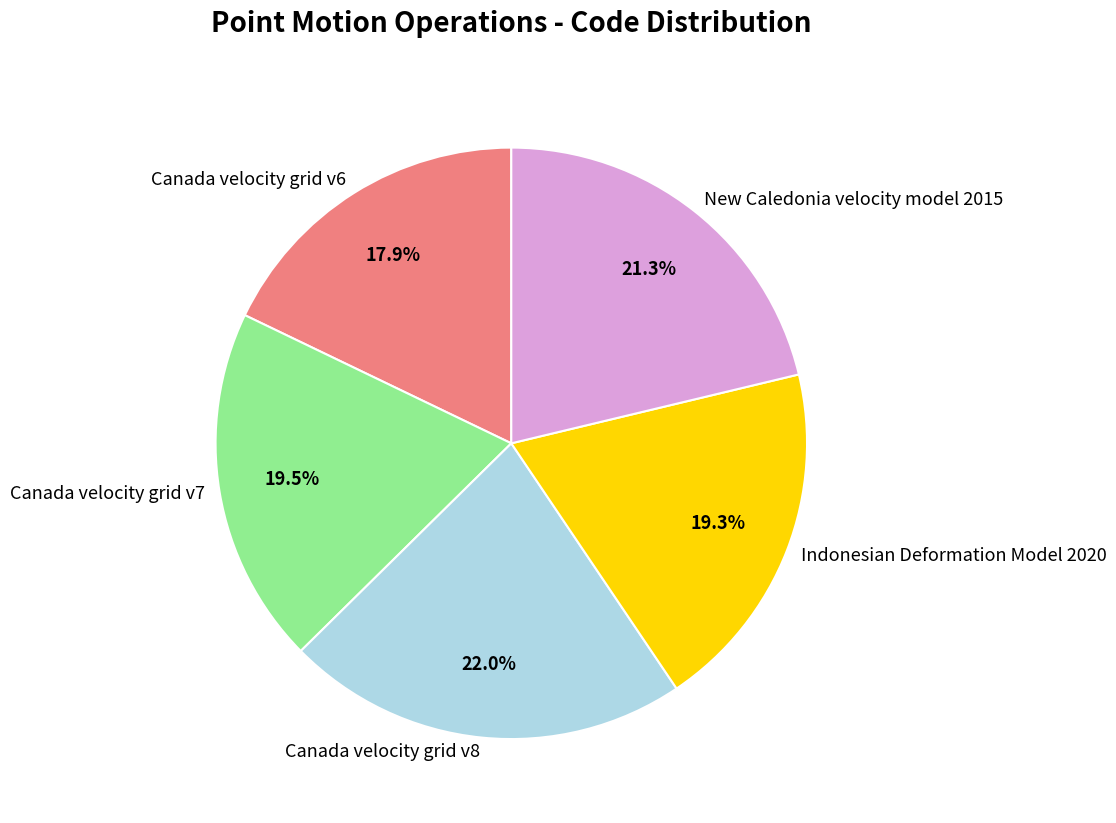

What is the total percentage of New Caledonia velocity model 2015 and Canada velocity grid v8?

43.3%